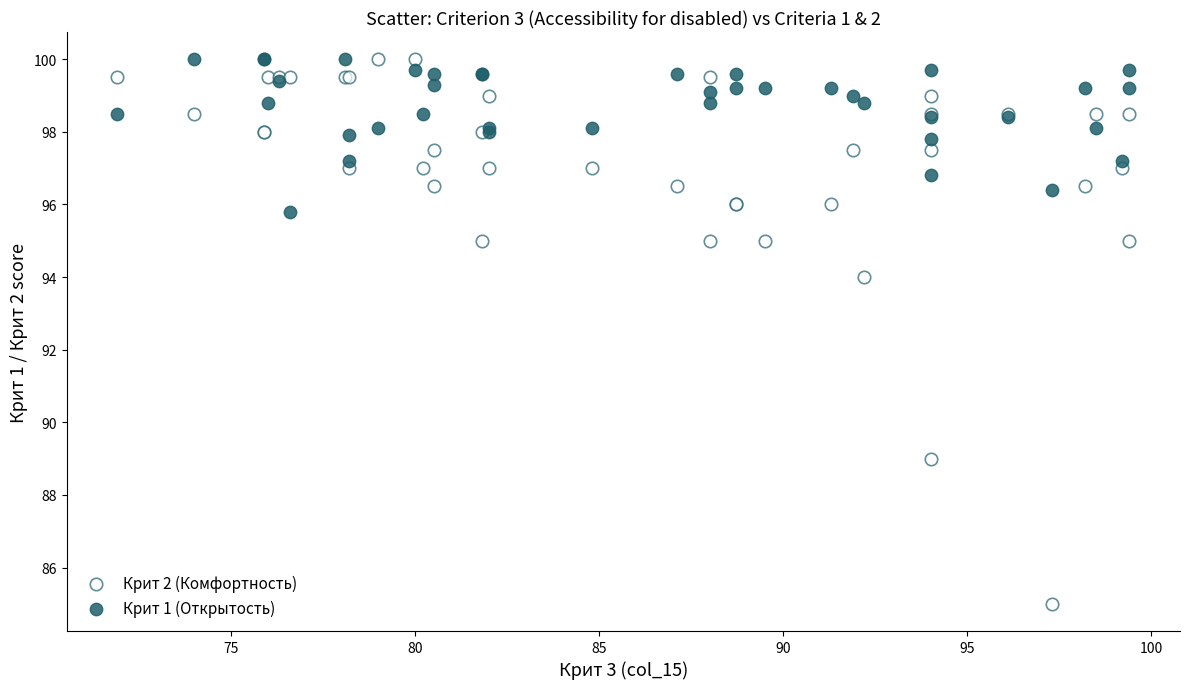

Which series has the largest Y range (max minus min)?

Крит 2 (Комфортность)